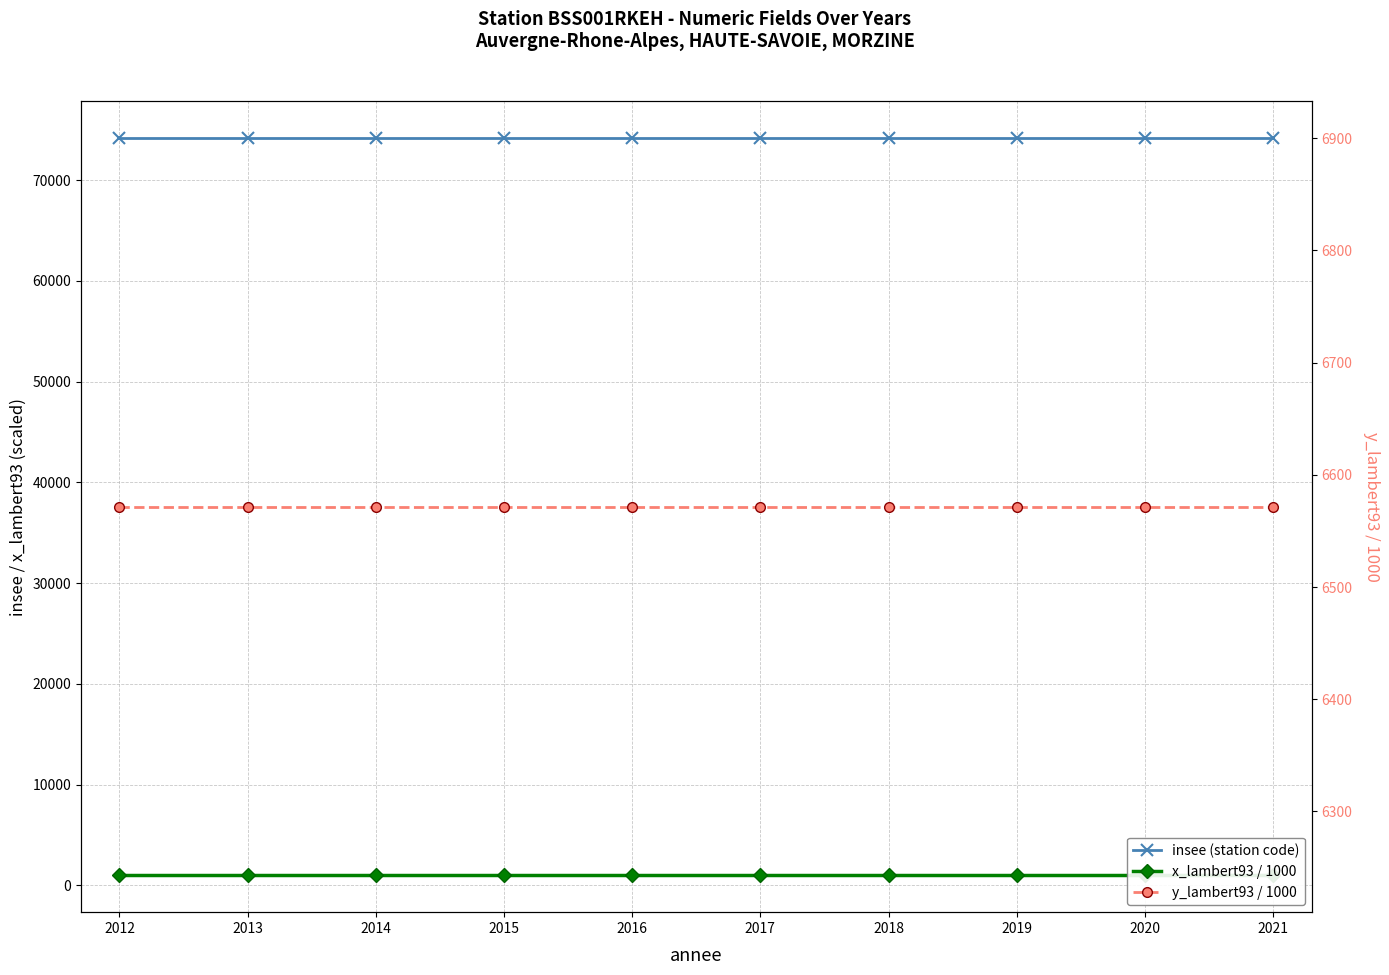

At which label does insee (station code) reach its minimum?

2012